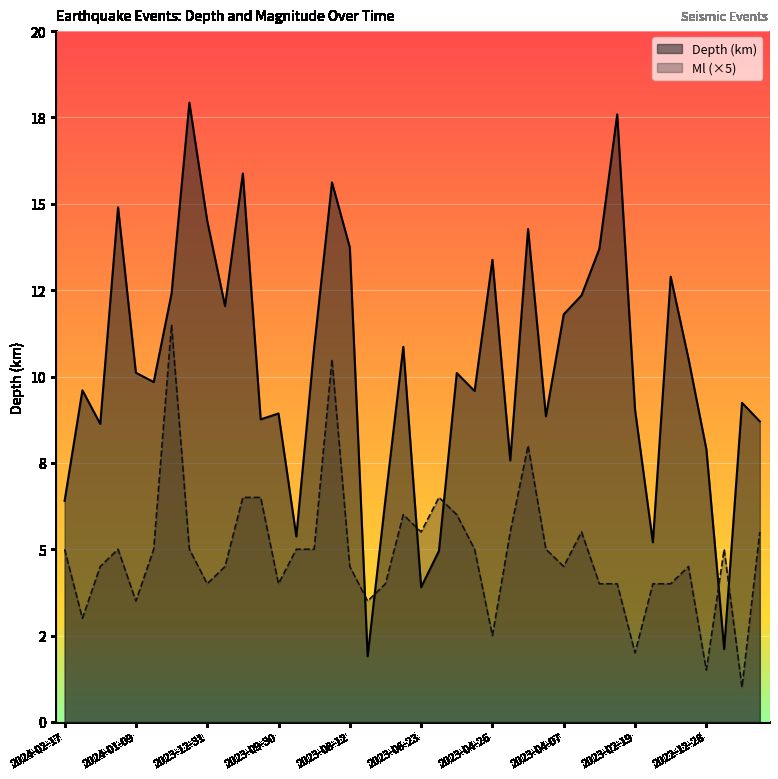

Between which two adjacent categories do Depth and Ml first intersect?

2023-08-12 and 2023-08-09